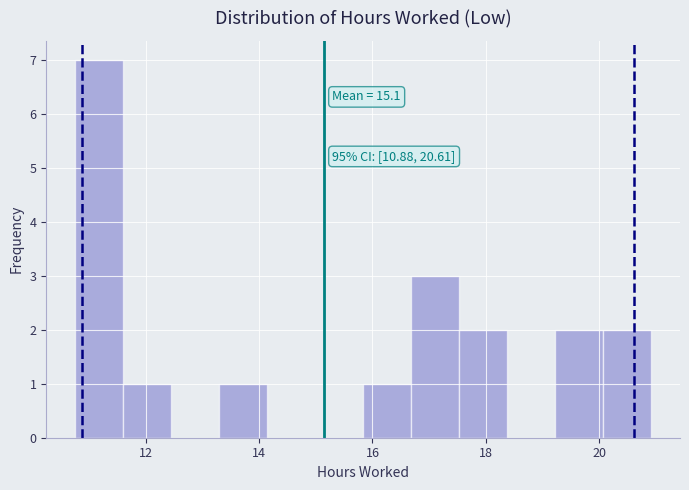

Over which range of the x-axis is the bar tallest?

10.8 to 11.6